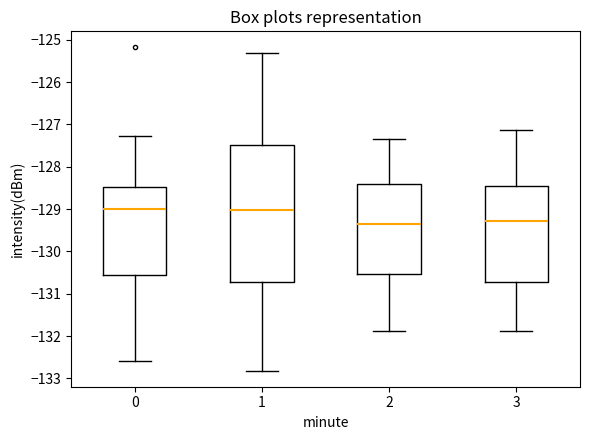

Reading left to right, transcribe this box plot: for each box, give where its median line is, the range the box spans, and where its two whiskers end, as read against the y-axis. The values are not printed on the chart, so give them approximately, as read against the axis.

0: median -129.0, box -130.6 to -128.5, whiskers -132.6 to -127.3
1: median -129.0, box -130.7 to -127.5, whiskers -132.8 to -125.3
2: median -129.3, box -130.5 to -128.4, whiskers -131.9 to -127.3
3: median -129.3, box -130.7 to -128.4, whiskers -131.9 to -127.1